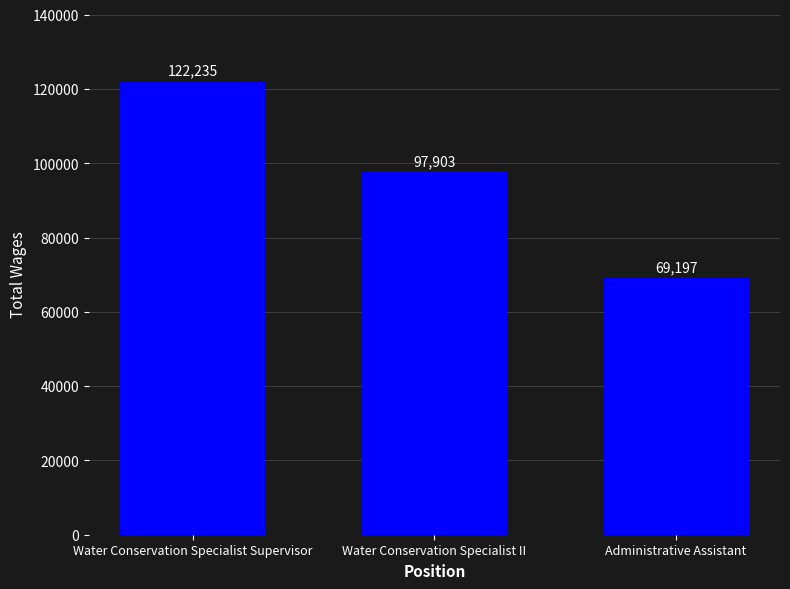

List the labels in order of value, largest first.

Water Conservation Specialist Supervisor, Water Conservation Specialist II, Administrative Assistant